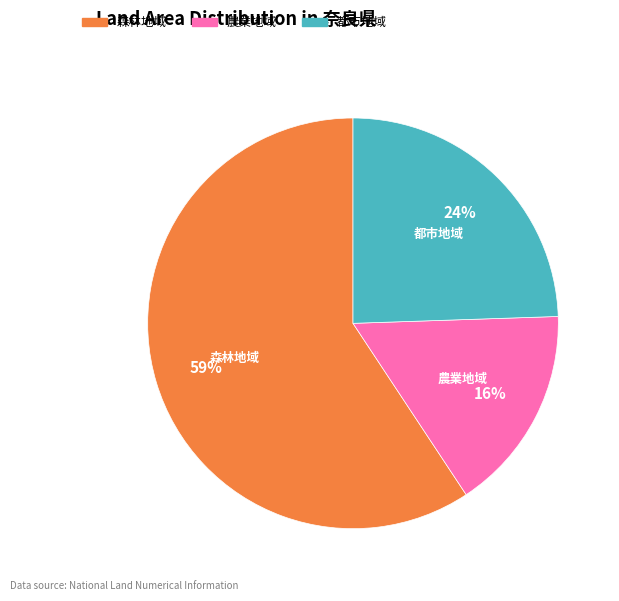

What percentage is the 農業地域 slice, to the nearest percent?

16%